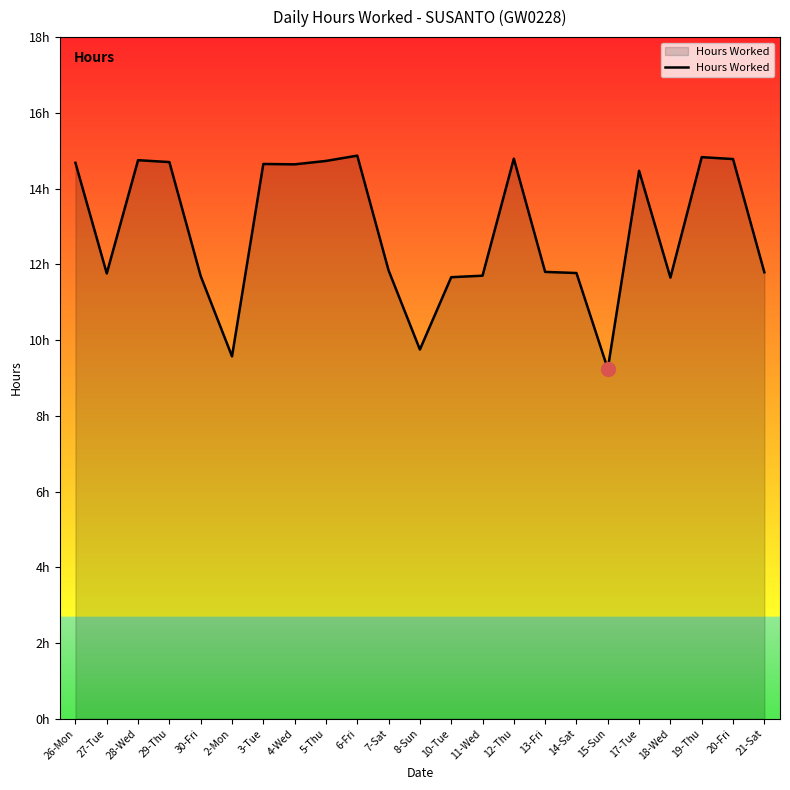

Does the chart display data point markers on the line(s)?

No